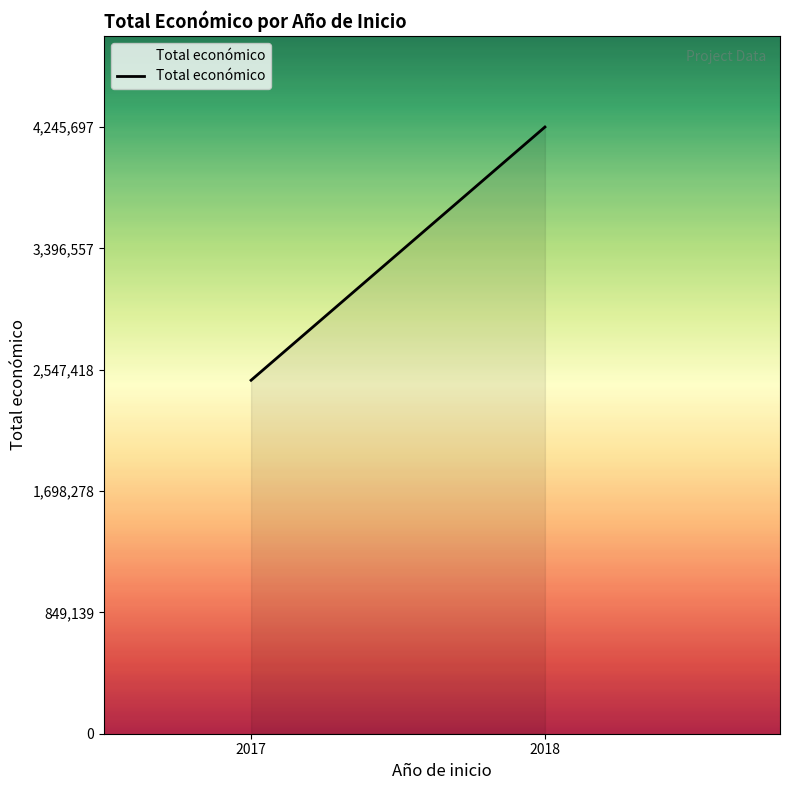

What is the difference between the maximum and minimum values?

1772125.0